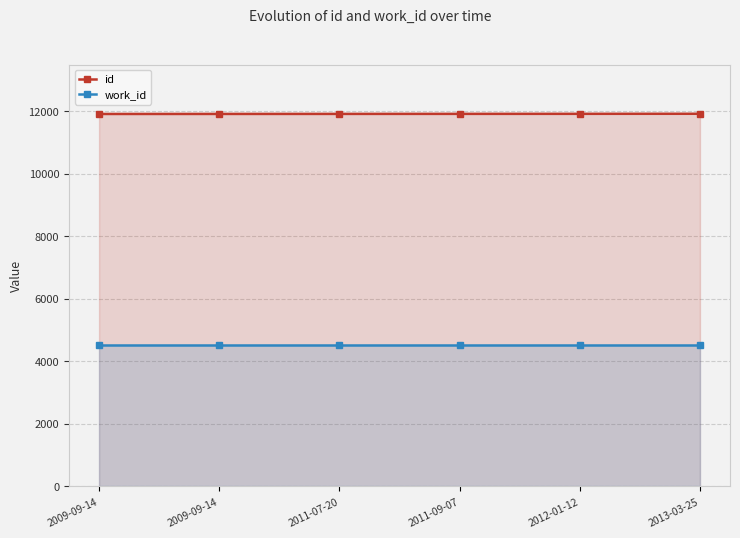

What value does the id series have at 2009-09-14?

11918